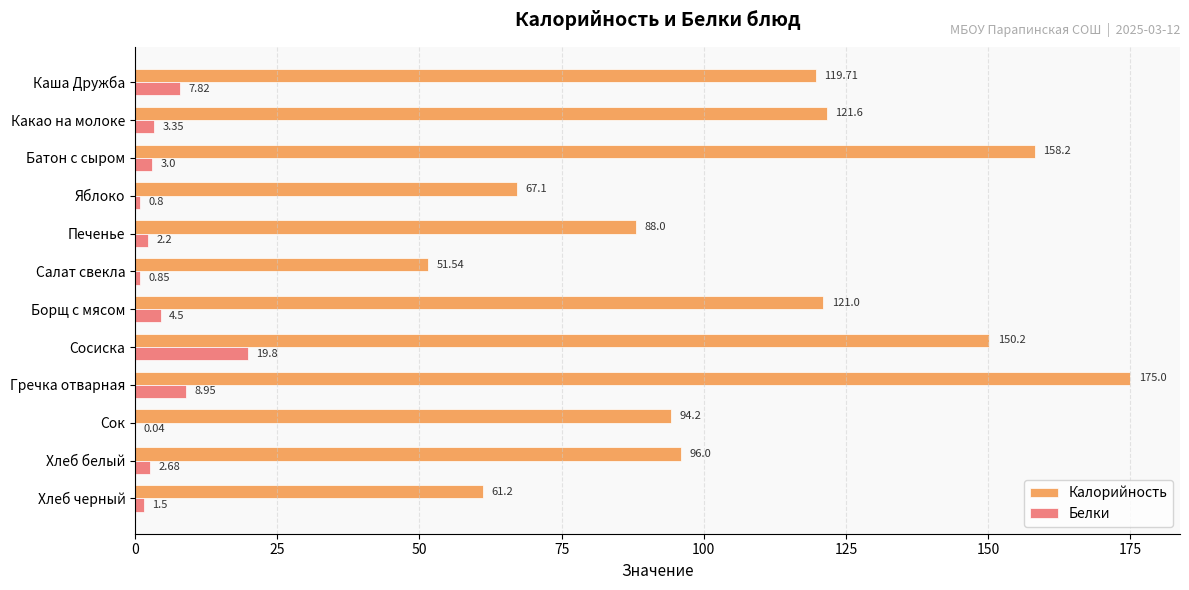

Is the value of Белки at Хлеб белый greater than the value of Калорийность at Хлеб черный?

No